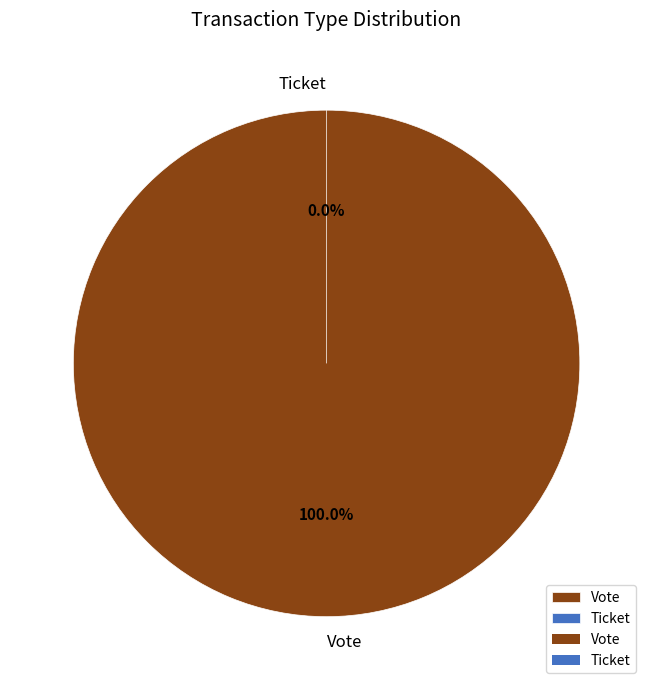

Which has a higher value, Ticket or Vote?

Vote